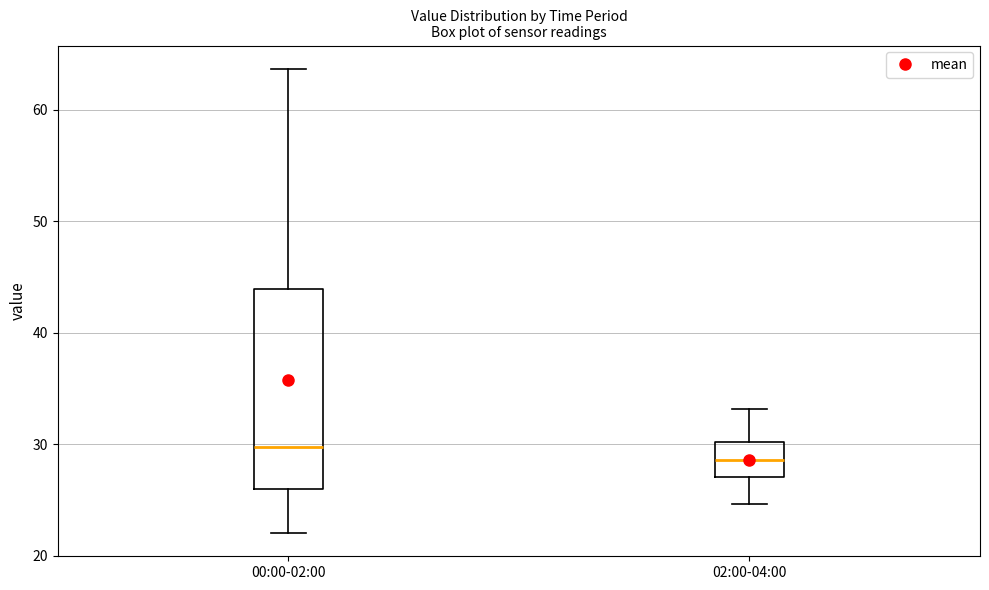

Which box's median line is the lowest?

02:00-04:00